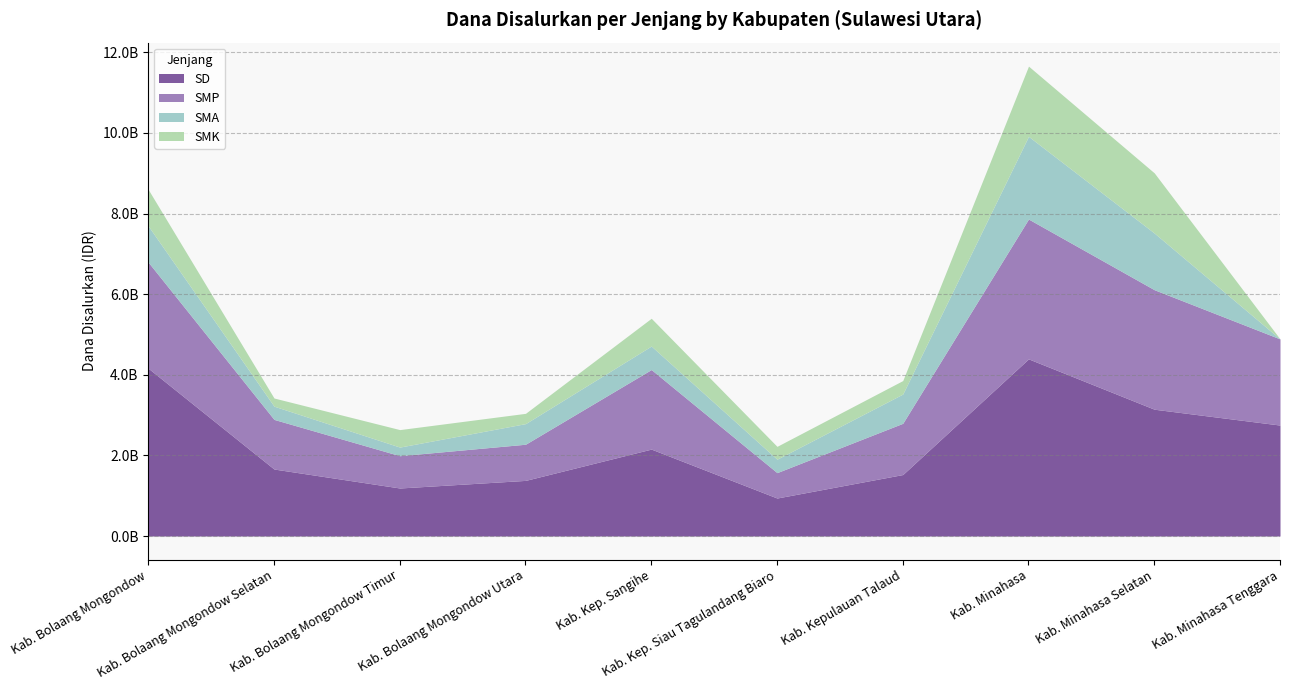

Reading right to left, what are all the values shown in this chart?

SD: Kab. Minahasa Tenggara=2752650000	Kab. Minahasa Selatan=3146175000	Kab. Minahasa=4395150000	Kab. Kepulauan Talaud=1525500000	Kab. Kep. Siau Tagulandang Biaro=942975000	Kab. Kep. Sangihe=2156625000	Kab. Bolaang Mongondow Utara=1380150000	Kab. Bolaang Mongondow Timur=1191600000	Kab. Bolaang Mongondow Selatan=1662300000	Kab. Bolaang Mongondow=4162725000
SMP: Kab. Minahasa Tenggara=2137125000	Kab. Minahasa Selatan=2964750000	Kab. Minahasa=3468750000	Kab. Kepulauan Talaud=1270875000	Kab. Kep. Siau Tagulandang Biaro=629625000	Kab. Kep. Sangihe=1973250000	Kab. Bolaang Mongondow Utara=897000000	Kab. Bolaang Mongondow Timur=801000000	Kab. Bolaang Mongondow Selatan=1230750000	Kab. Bolaang Mongondow=2630625000
SMA: Kab. Minahasa Tenggara=0	Kab. Minahasa Selatan=1406500000	Kab. Minahasa=2052000000	Kab. Kepulauan Talaud=726000000	Kab. Kep. Siau Tagulandang Biaro=333500000	Kab. Kep. Sangihe=583500000	Kab. Bolaang Mongondow Utara=511500000	Kab. Bolaang Mongondow Timur=214000000	Kab. Bolaang Mongondow Selatan=328500000	Kab. Bolaang Mongondow=899500000
SMK: Kab. Minahasa Tenggara=0	Kab. Minahasa Selatan=1492000000	Kab. Minahasa=1742000000	Kab. Kepulauan Talaud=334500000	Kab. Kep. Siau Tagulandang Biaro=318500000	Kab. Kep. Sangihe=689000000	Kab. Bolaang Mongondow Utara=255000000	Kab. Bolaang Mongondow Timur=433500000	Kab. Bolaang Mongondow Selatan=202500000	Kab. Bolaang Mongondow=905000000